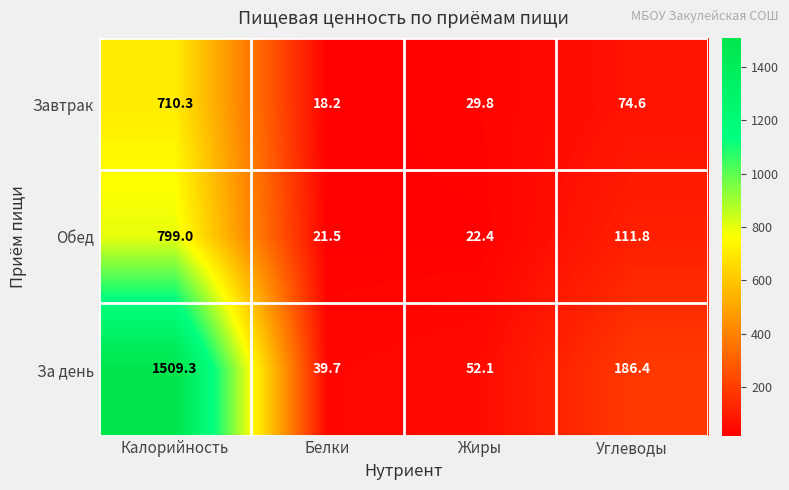

Reading right to left, extract all data points from this chart.

Завтрак: 74.6	29.8	18.2	710.3
Обед: 111.8	22.4	21.5	799.0
За день: 186.4	52.1	39.7	1509.3